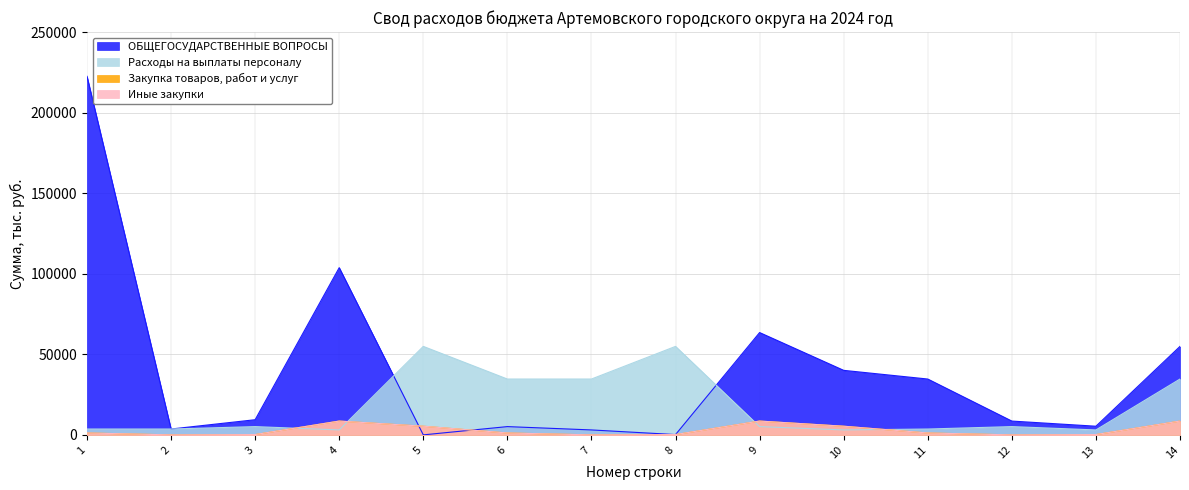

What is the minimum value for Иные закупки?

5.0